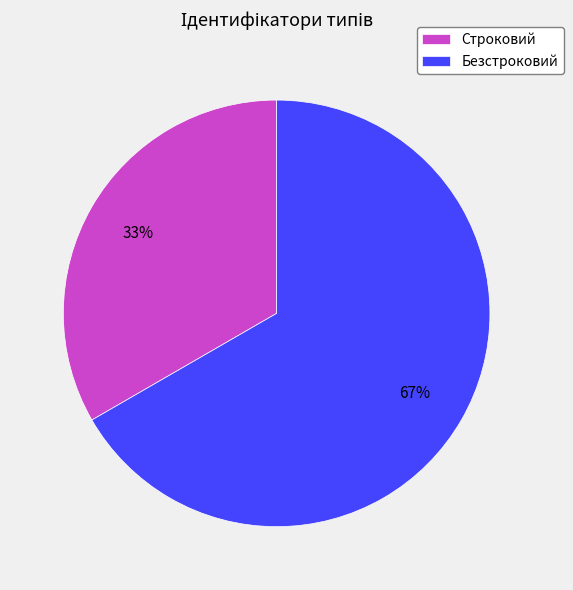

How many segments does this pie chart have?

2